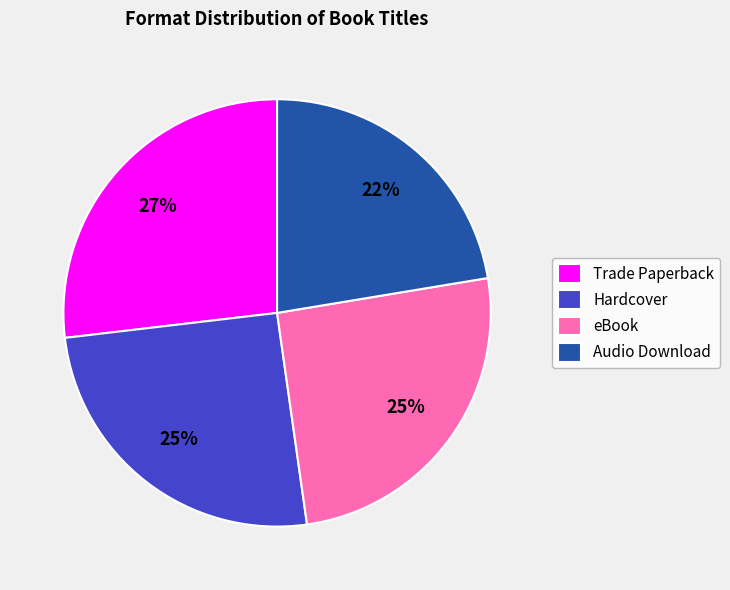

To the nearest percent, what is the difference between the Audio Download and eBook slice percentages?

3%